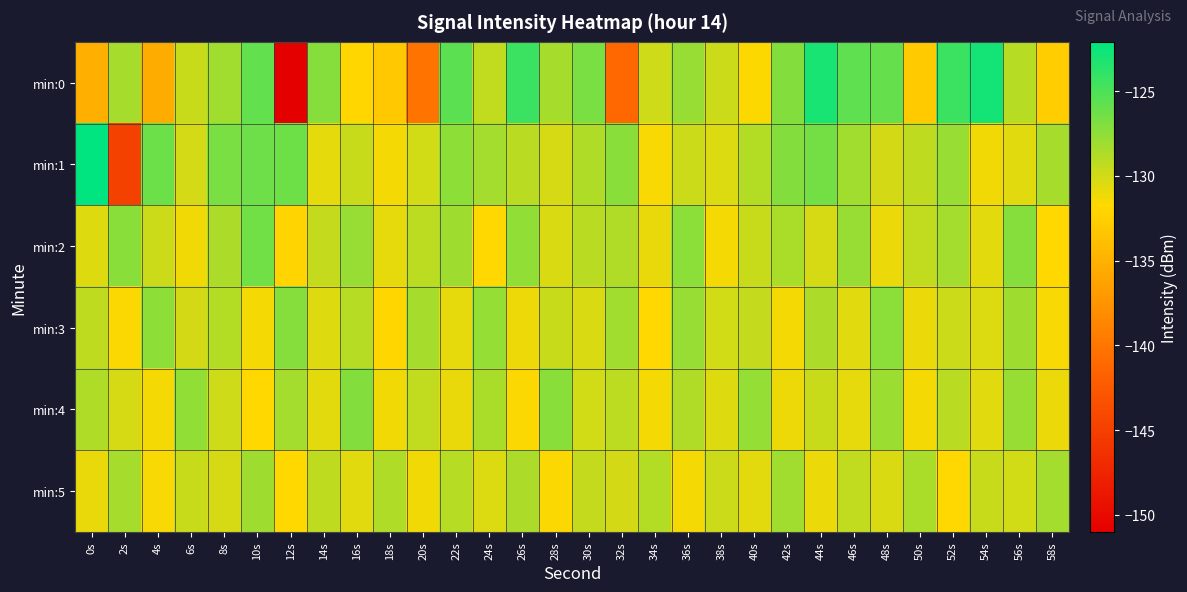

Which category has the highest value across all series?

0s